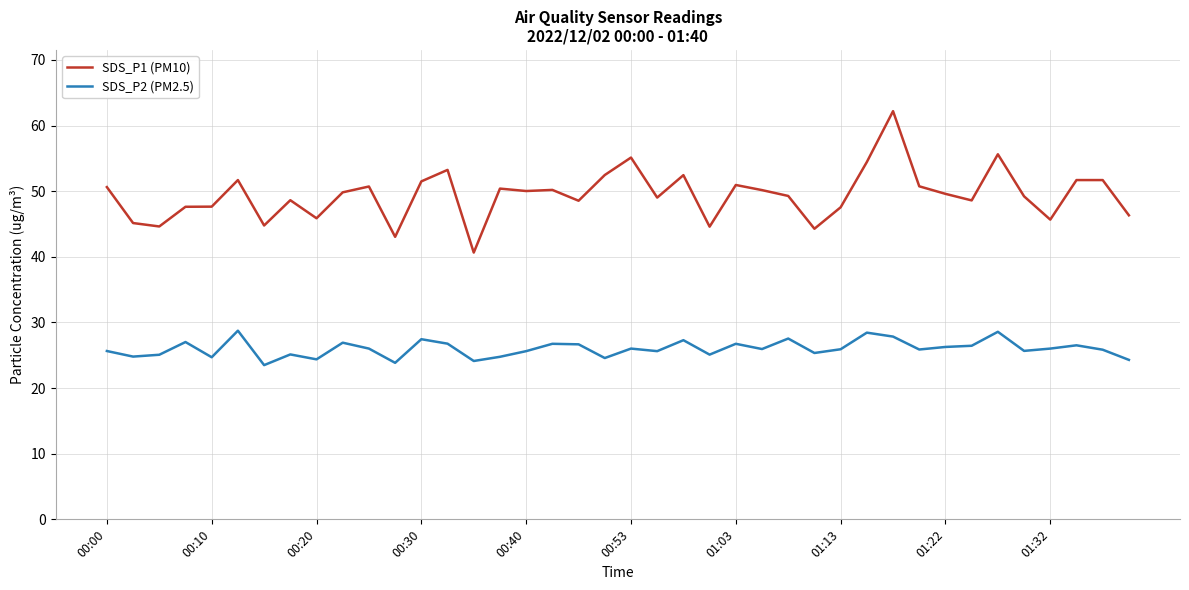

List the series in order of their overall mean, highest first.

SDS_P1 (PM10), SDS_P2 (PM2.5)